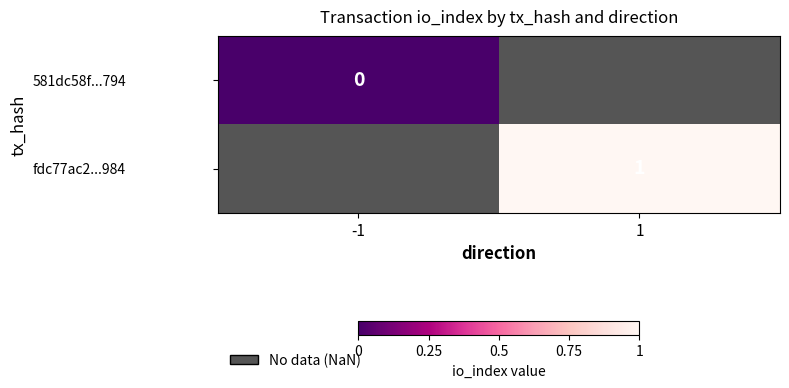

True or false: fdc77ac2...984 has a value of 1 at 1.

True